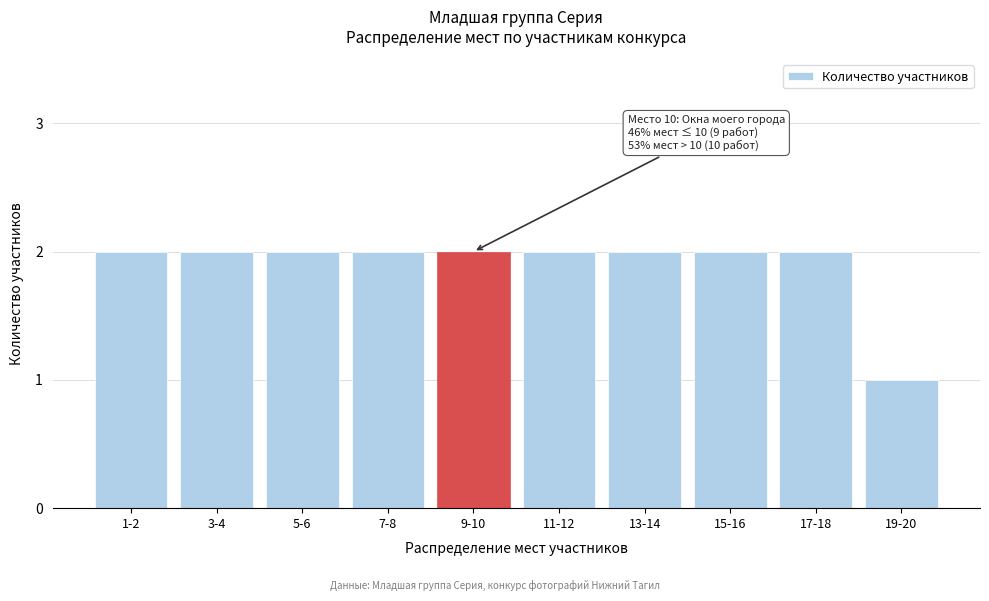

Reading left to right, extract all data points from this chart.

2	2	2	2	2	2	2	2	2	1